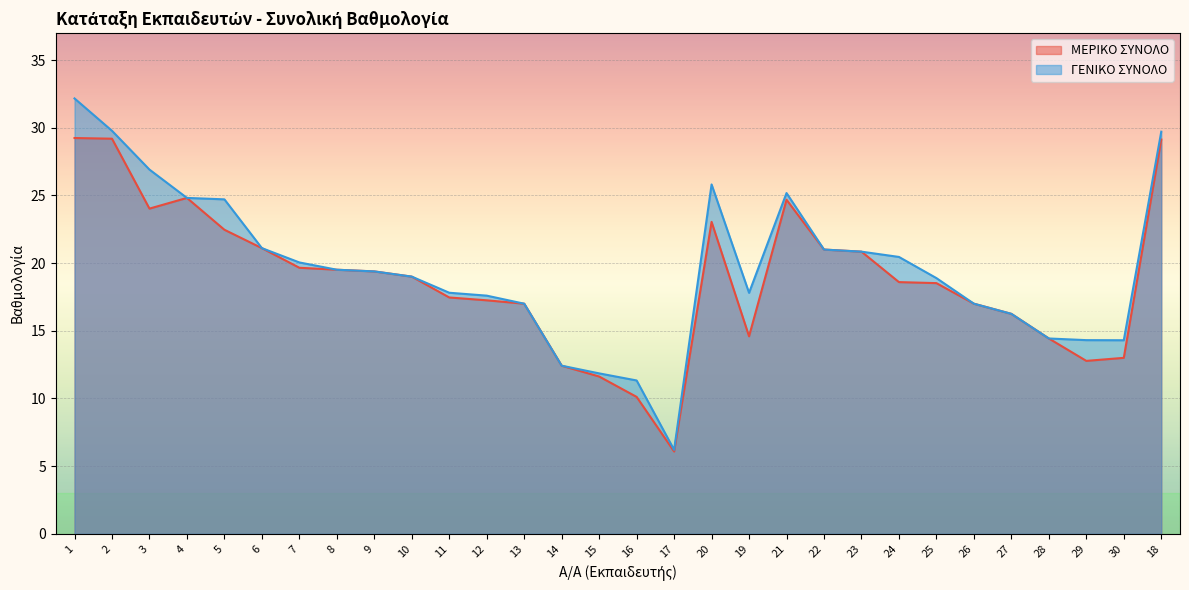

What is the value of the ΜΕΡΙΚΟ ΣΥΝΟΛΟ point at the 9th from the left?

19.4